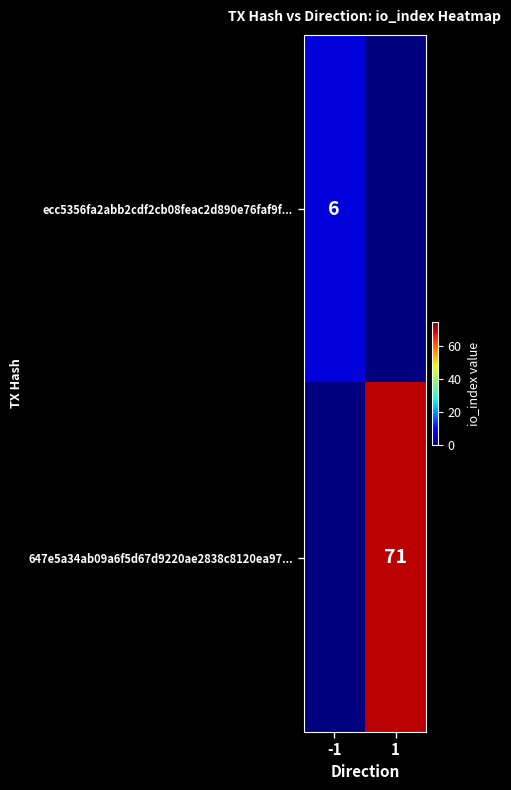

Is the value of 647e5a34ab09a6f5d67d9220ae2838c8120ea97... at 1 greater than the value of ecc5356fa2abb2cdf2cb08feac2d890e76faf9f... at -1?

Yes